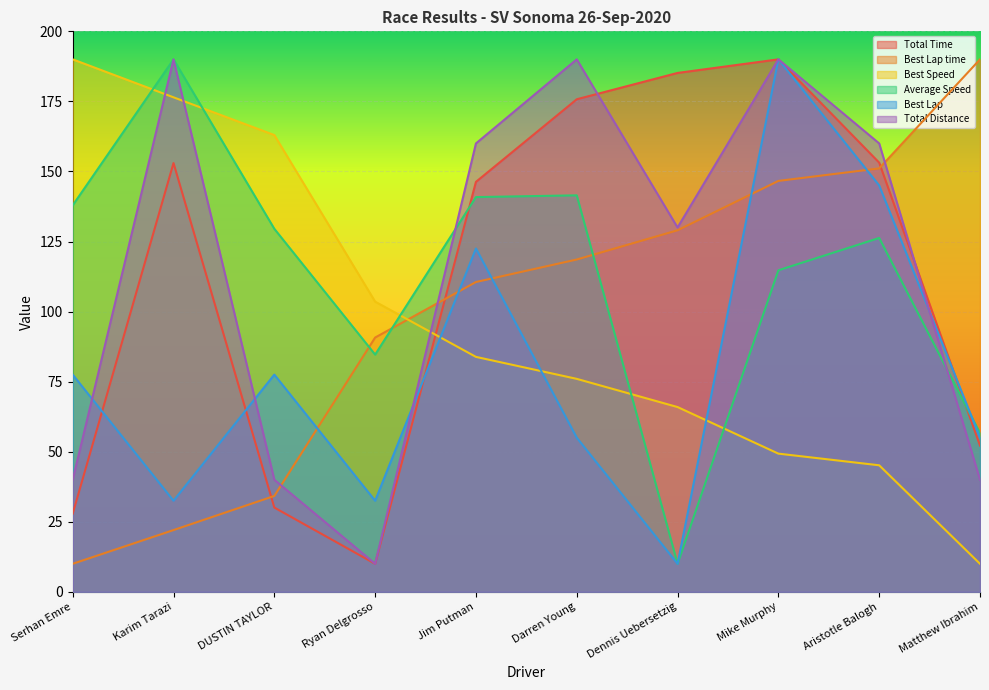

Which series has the widest spread of values?

Total Time